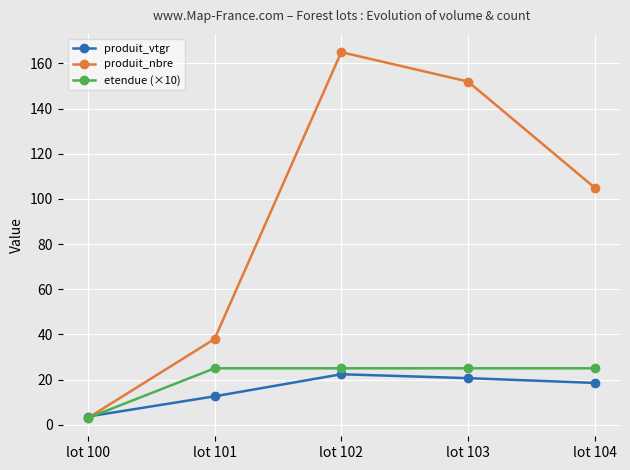

At how many categories does at least one series exceed 70?

3